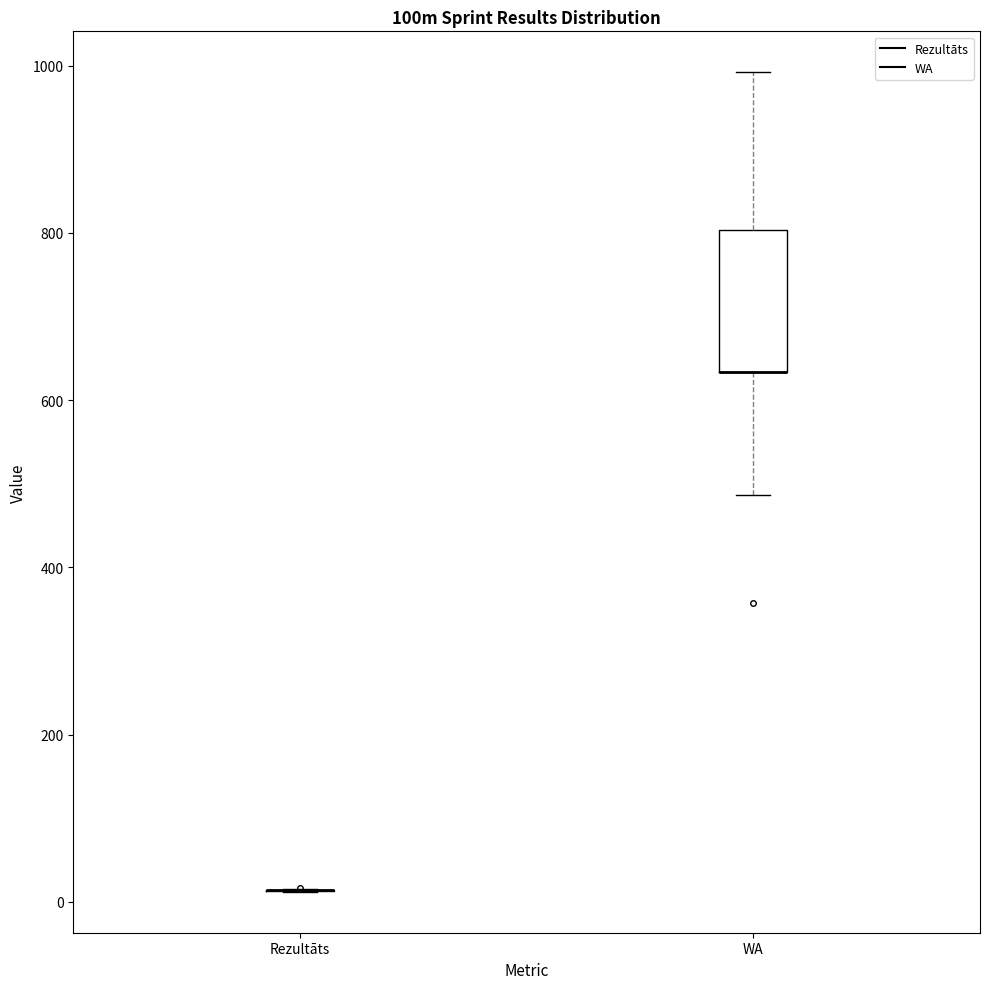

Reading left to right, transcribe this box plot: for each box, give where its median line is, the range the box spans, and where its two whiskers end, as read against the y-axis. The values are not printed on the chart, so give them approximately, as read against the axis.

Rezultāts: box collapsed to a line at 20, whiskers 20 to 20
WA: median 640 (drawn on the box's lower edge), box 640 to 800, whiskers 480 to 1000